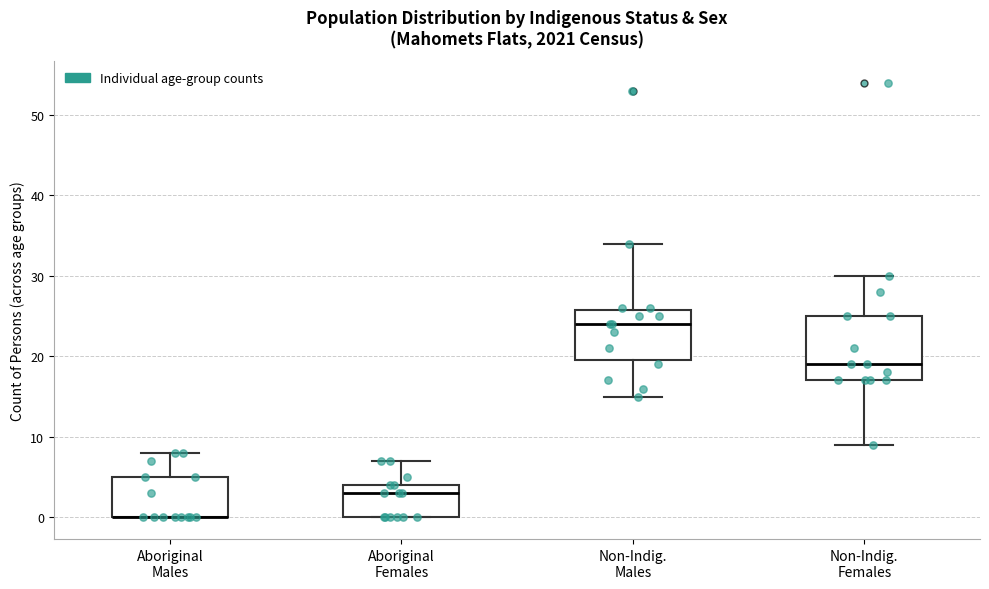

Where does the upper whisker of the box for Aboriginal Males end on the y-axis? The values are not printed on the chart, so give them approximately, as read against the axis.

8